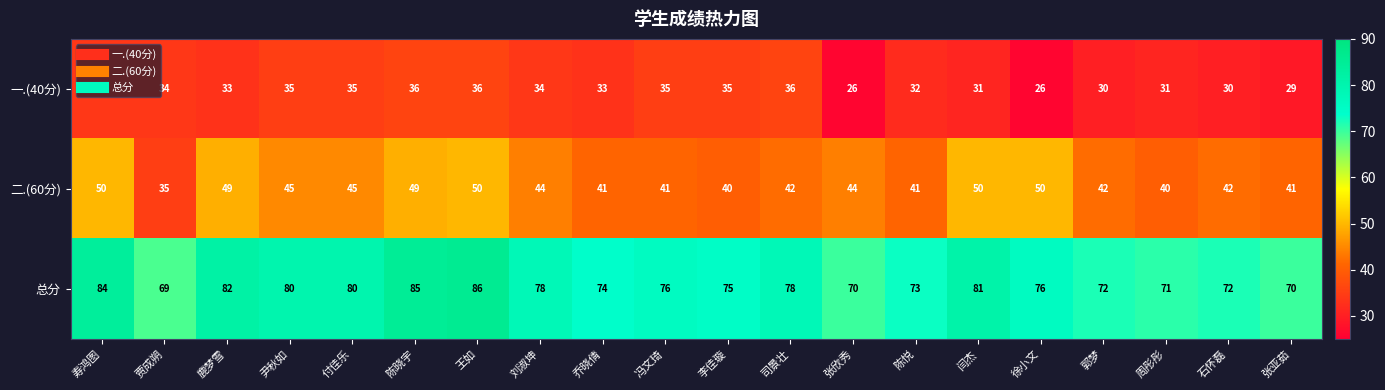

What is the spread (max minus min) of values at 乔晓倩?

41